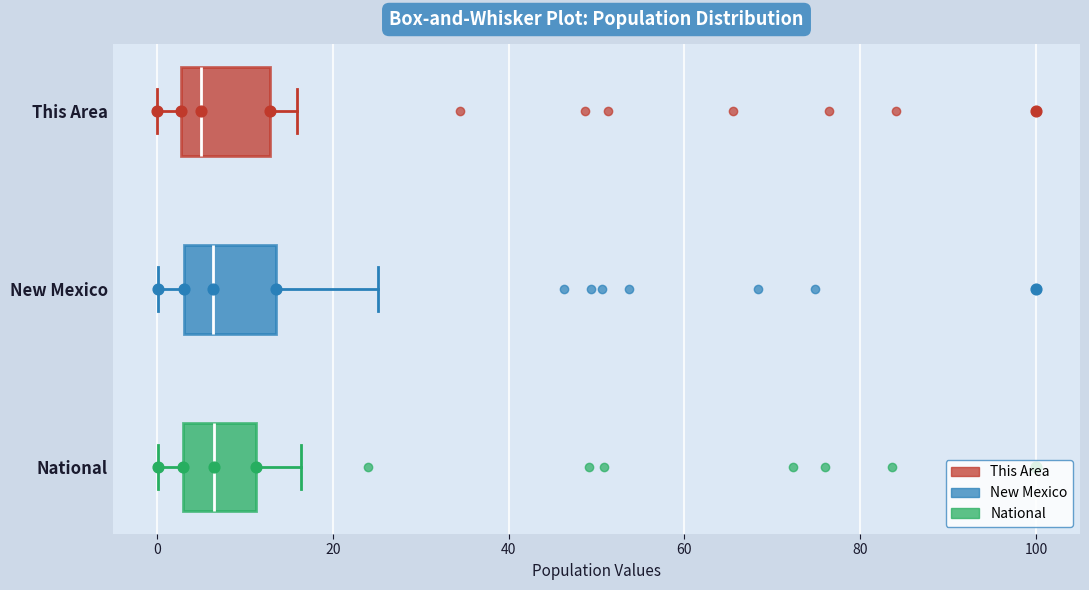

Reading bottom to top, transcribe this box plot: for each box, give where its median line is, the range the box spans, and where its two whiskers end, as read against the x-axis. The values are not printed on the chart, so give them approximately, as read against the axis.

National: median 6, box 2 to 12, whiskers 0 to 16
New Mexico: median 6, box 4 to 14, whiskers 0 to 26
This Area: median 6, box 2 to 12, whiskers 0 to 16